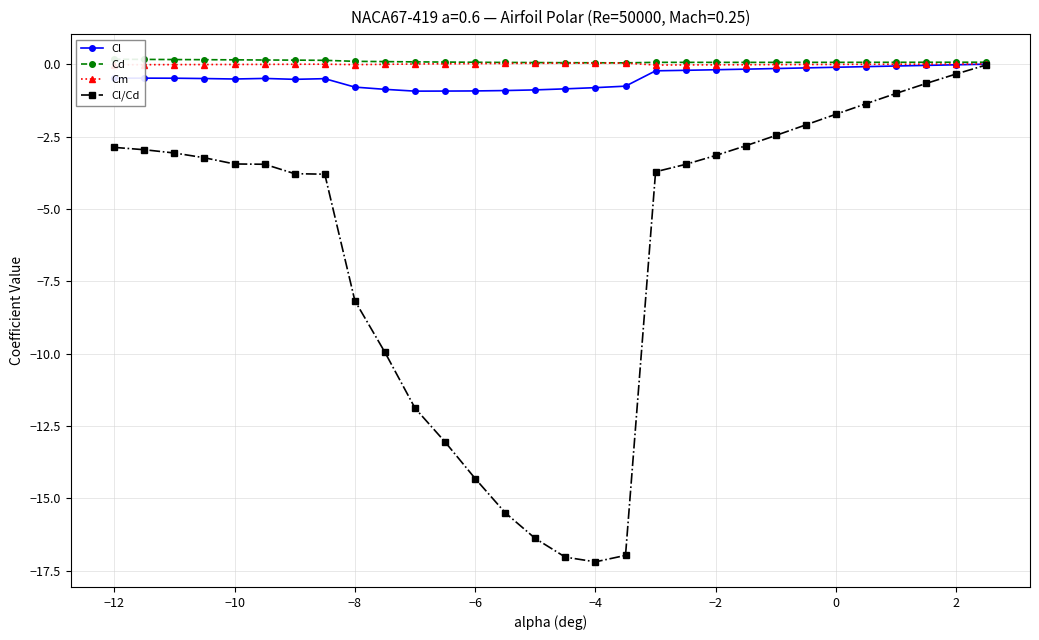

The value of Cl at −10 is -0.5. True or false?

True